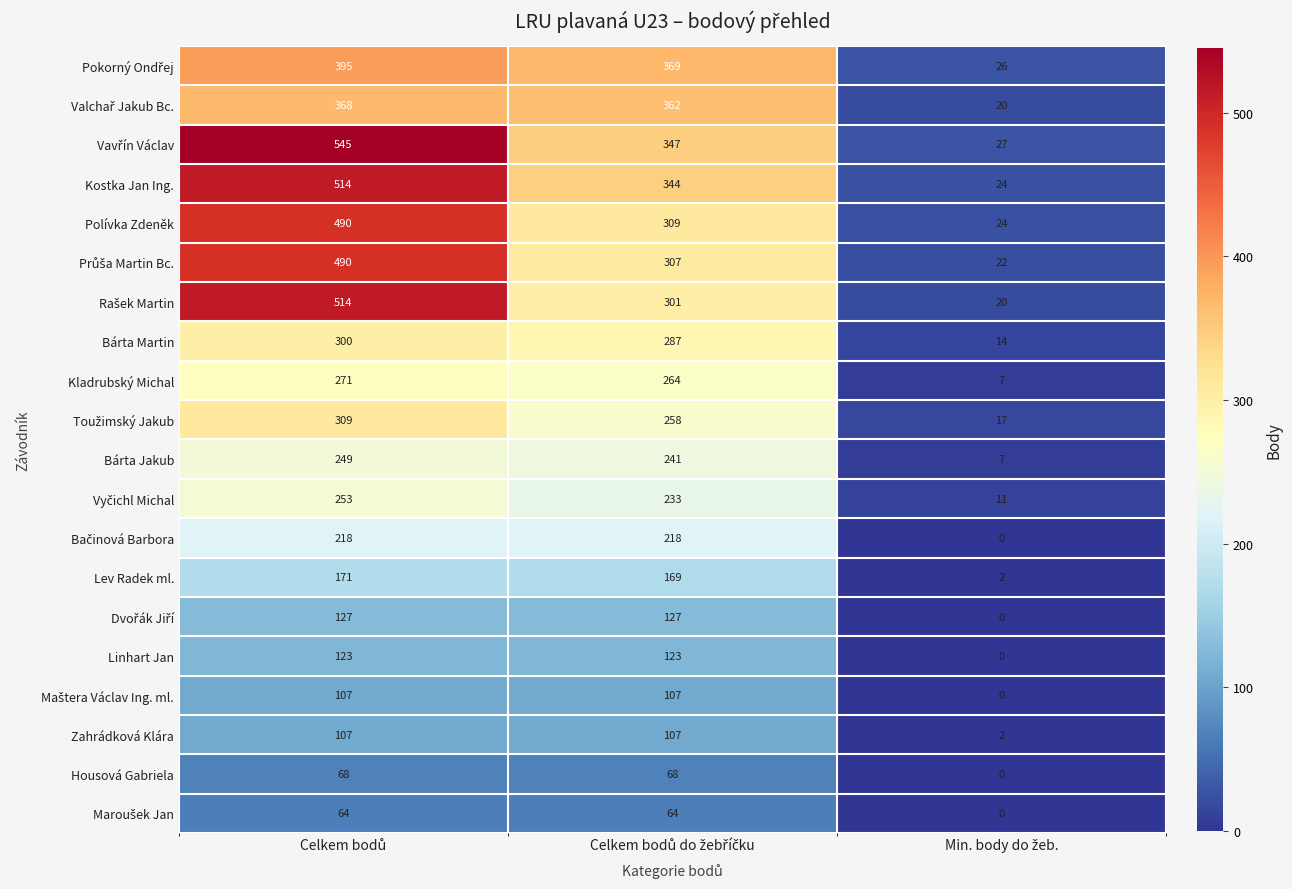

What is the maximum value shown in the chart?

545